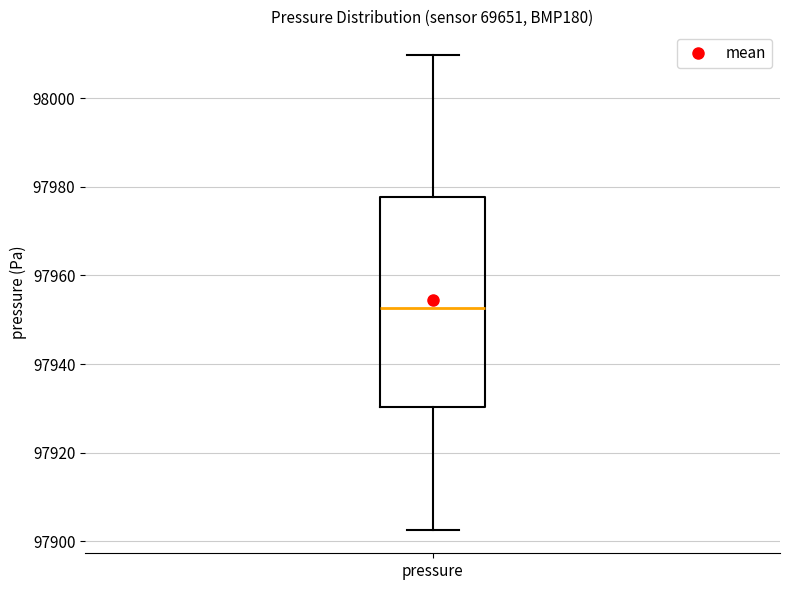

Transcribe this box plot: give where the median line is, the range the box spans, and where the two whiskers end, as read against the y-axis. The values are not printed on the chart, so give them approximately, as read against the axis.

median 97952, box 97930 to 97978, whiskers 97902 to 98010